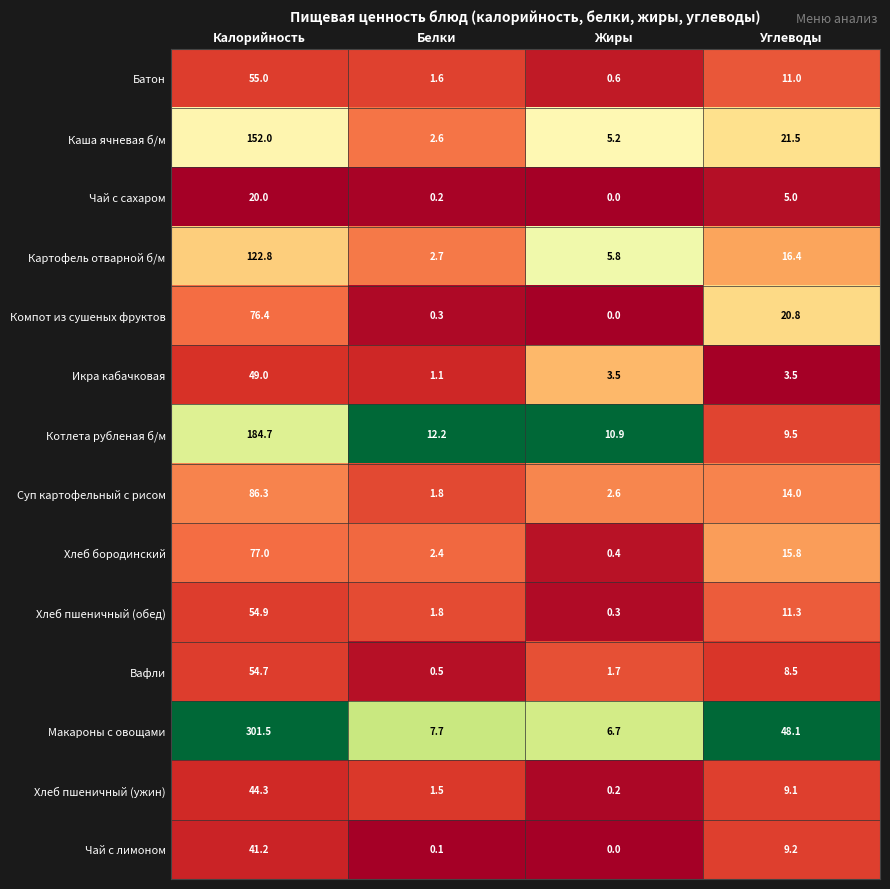

True or false: Компот из сушеных фруктов has a value of 0.0 at Жиры.

True